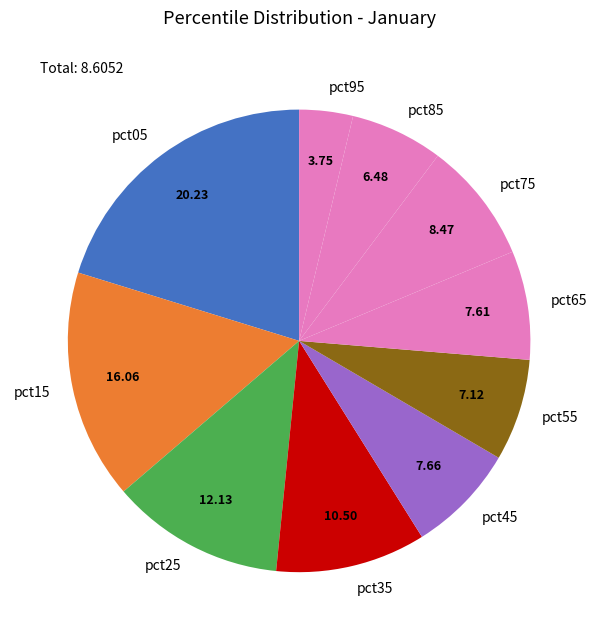

Which has a higher value, pct95 or pct05?

pct05